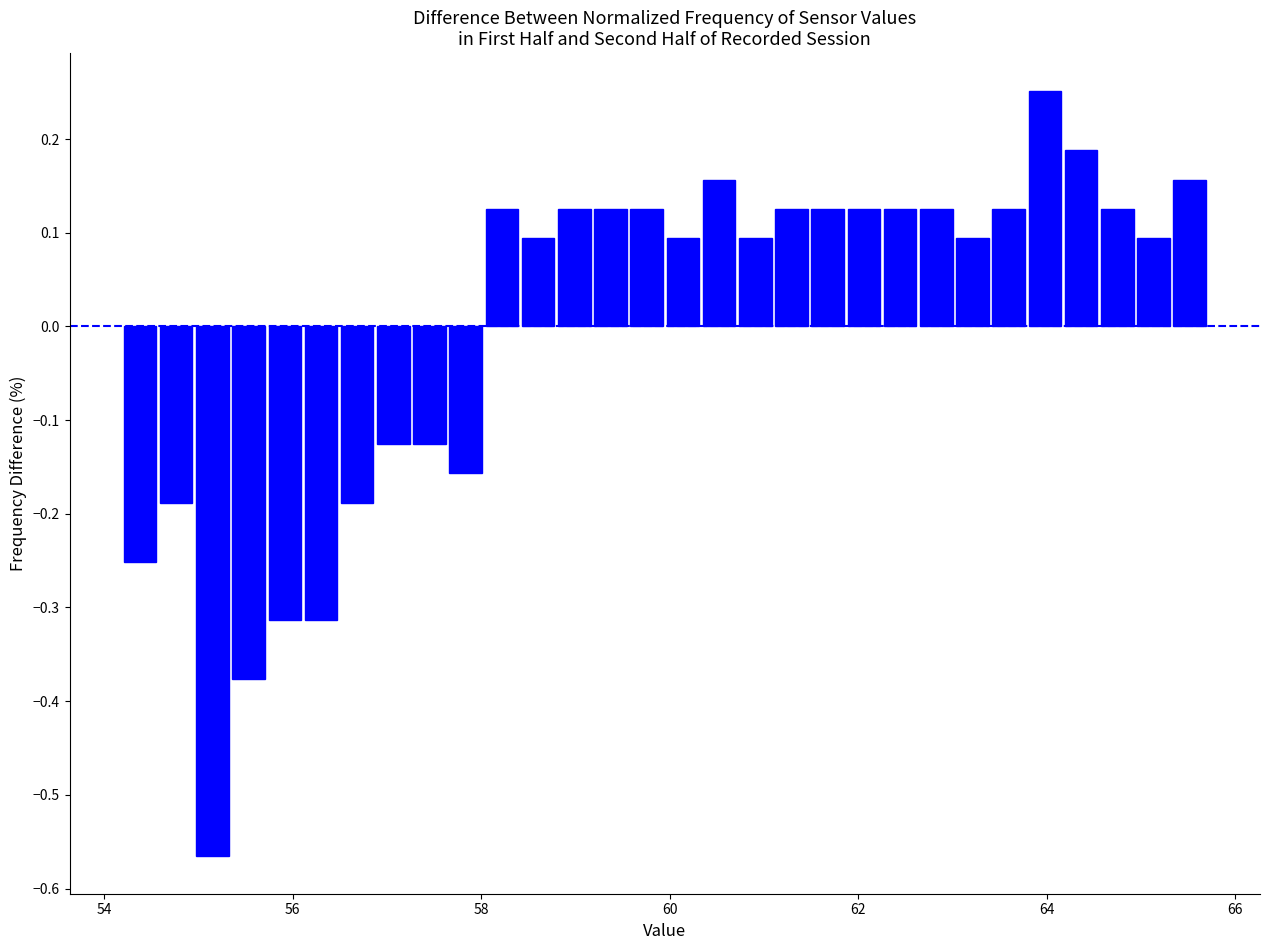

Read against the x-axis, roughly where is the centre of the tallest bar?

64.0